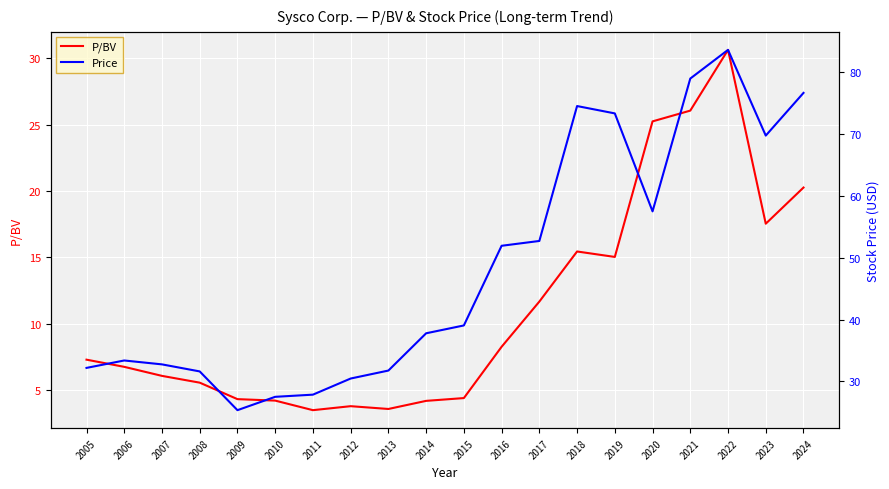

Count the number of categories in the chart.

20